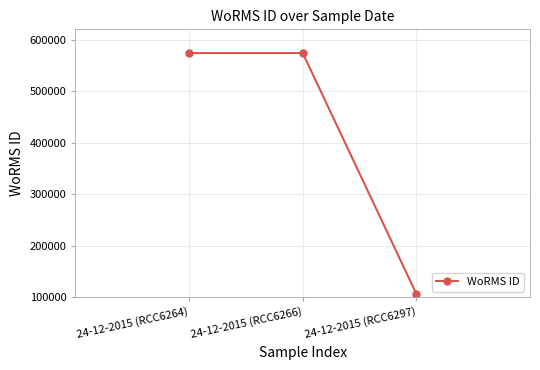

What is the label of the 1st point from the right?

24-12-2015 (RCC6297)